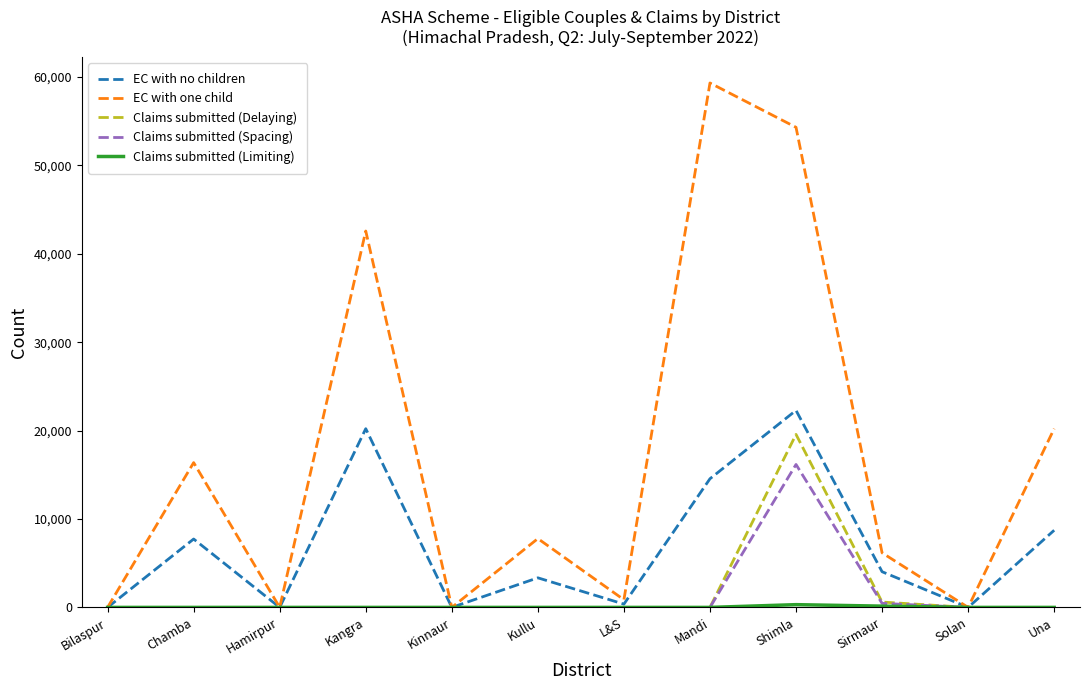

Which series has the widest spread of values?

EC with one child